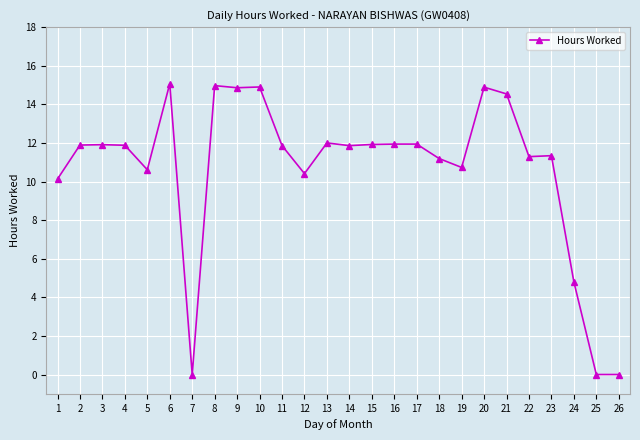

The chart shows a value of 10.1 at 1. True or false?

True